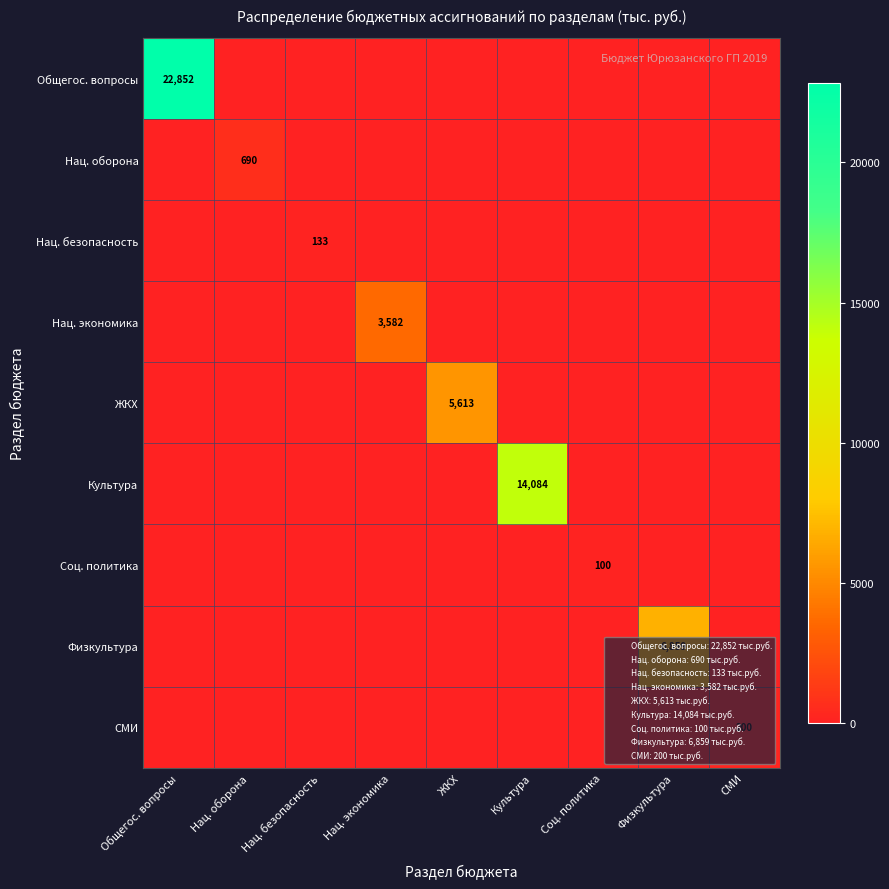

The value of СМИ at СМИ is 293. True or false?

False